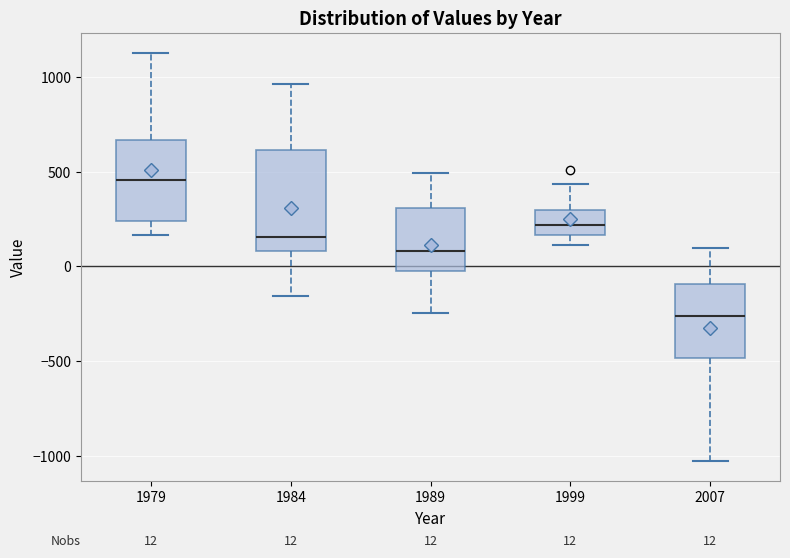

Which box has the lowest median line?

2007